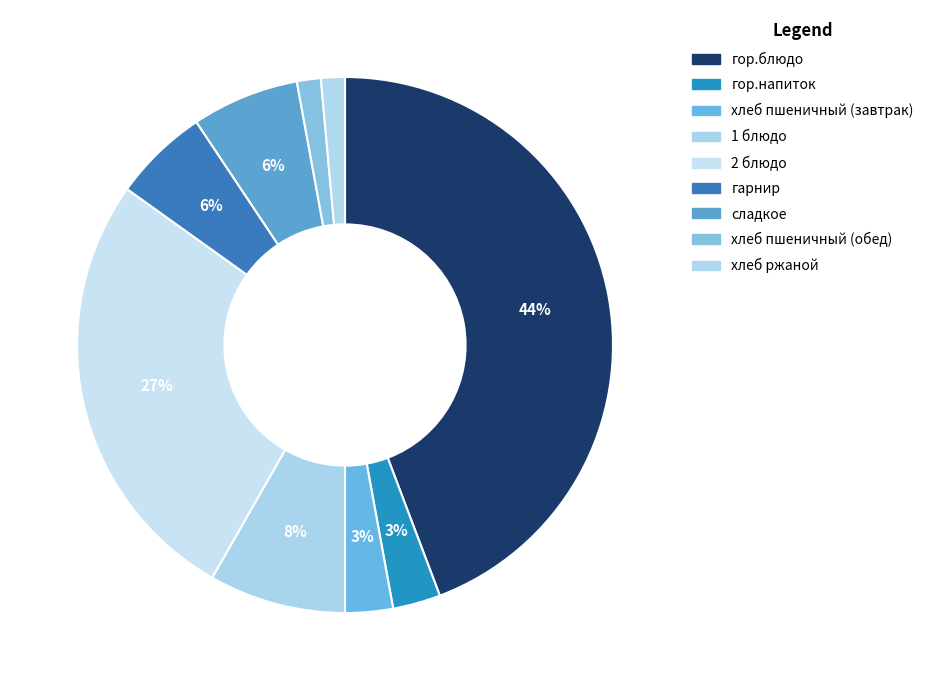

Count the number of slices in the pie.

9